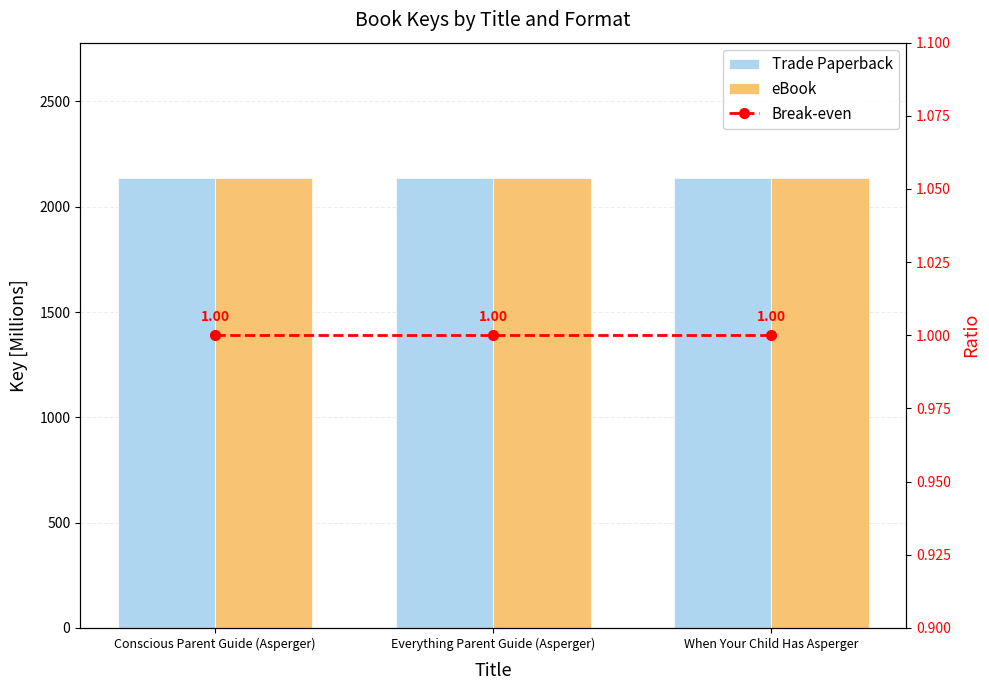

How many groups of bars are there?

3